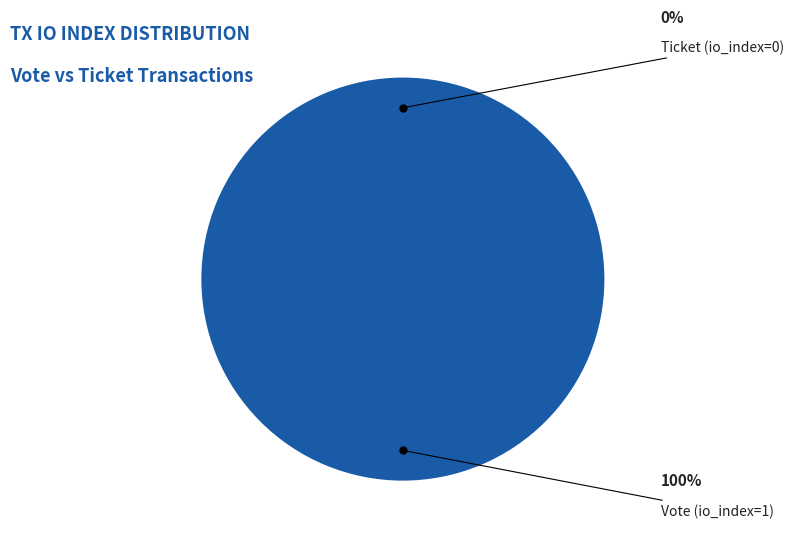

Combined, what portion of the pie is Vote (io_index=1) and Ticket (io_index=0)?

100.0%